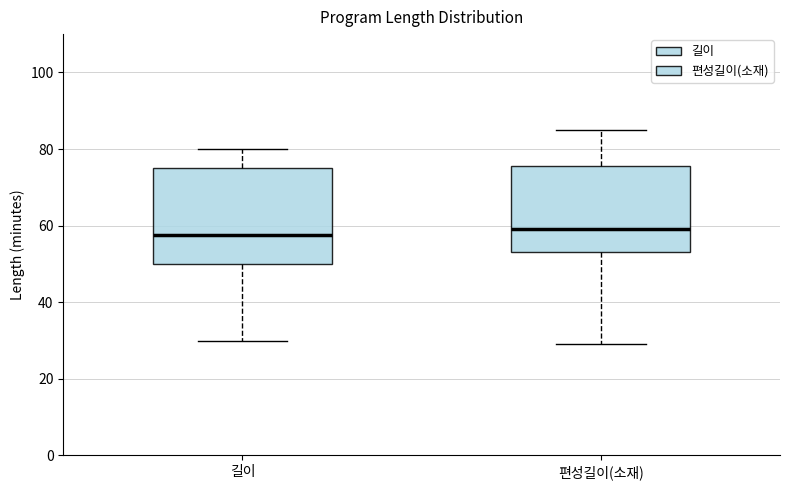

Comparing the boxes themselves (not the whiskers), which one is the tallest?

길이